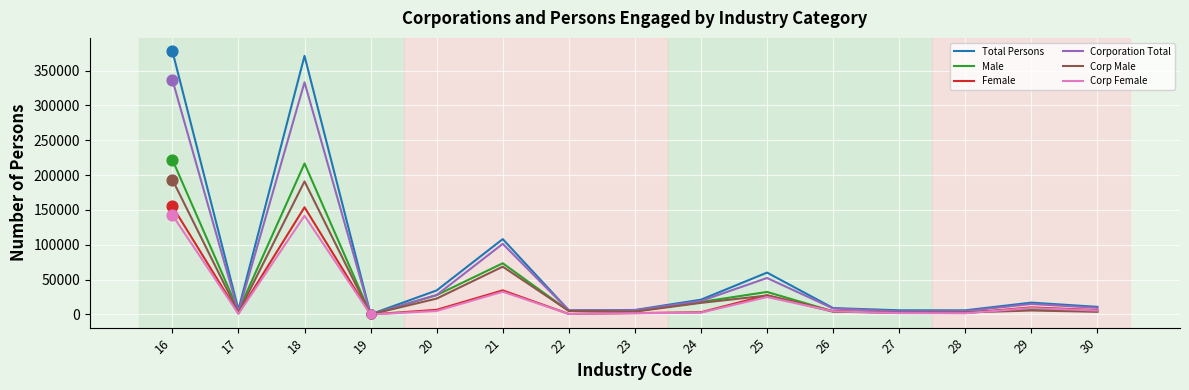

At how many categories does at least one series exceed 352516?

2